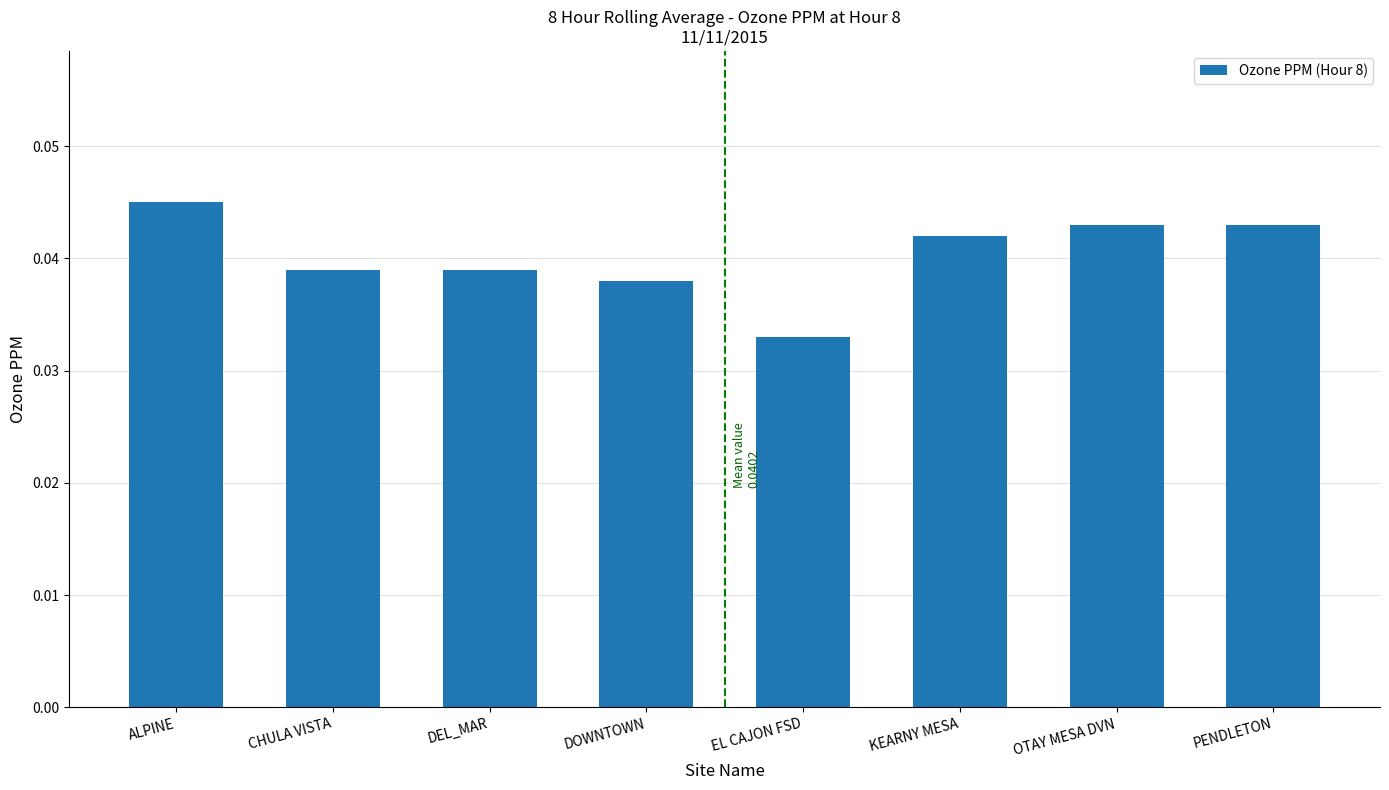

What is the sum of all values?

0.3